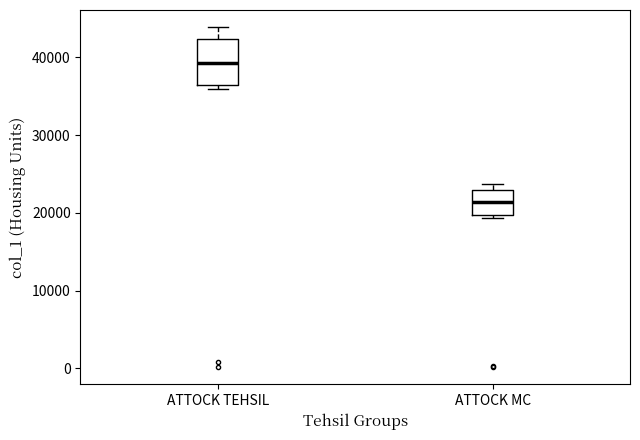

Comparing the boxes themselves (not the whiskers), which one is the tallest?

ATTOCK TEHSIL